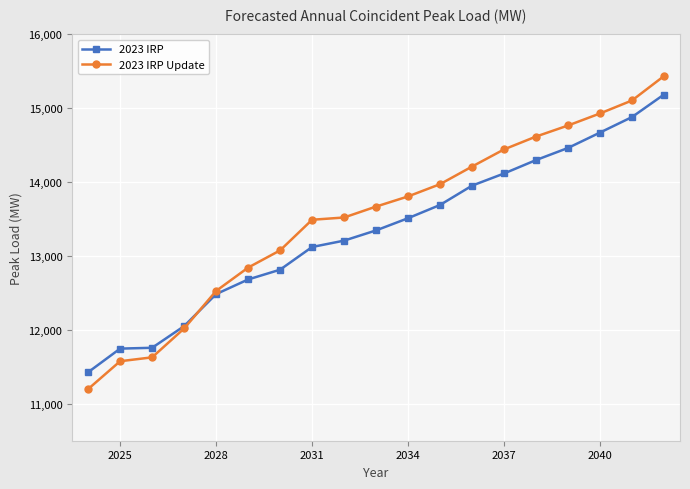

What are all the series names shown in the legend?

2023 IRP, 2023 IRP Update